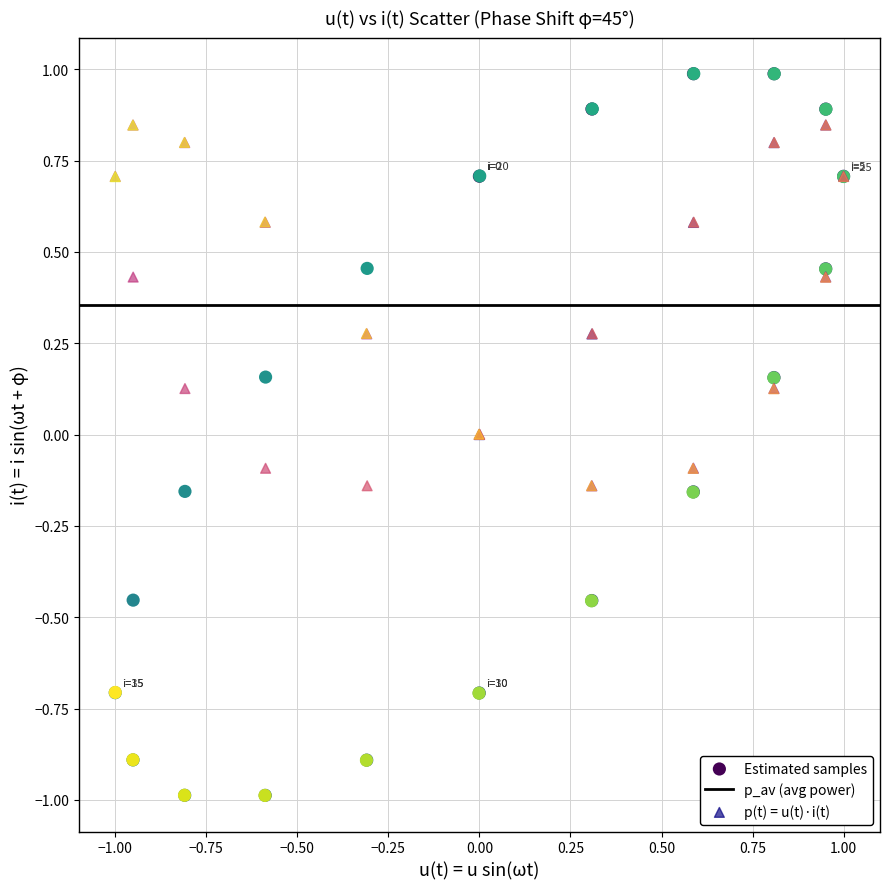

Which series contains the highest Y value?

Estimated samples